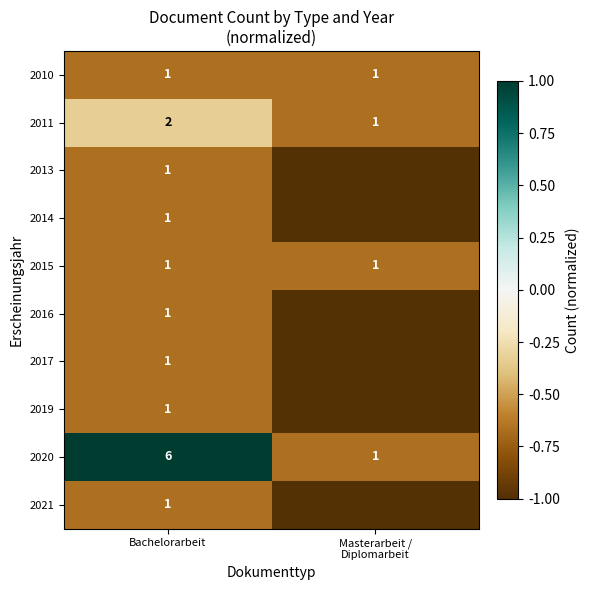

At how many categories does at least one series exceed 0?

1